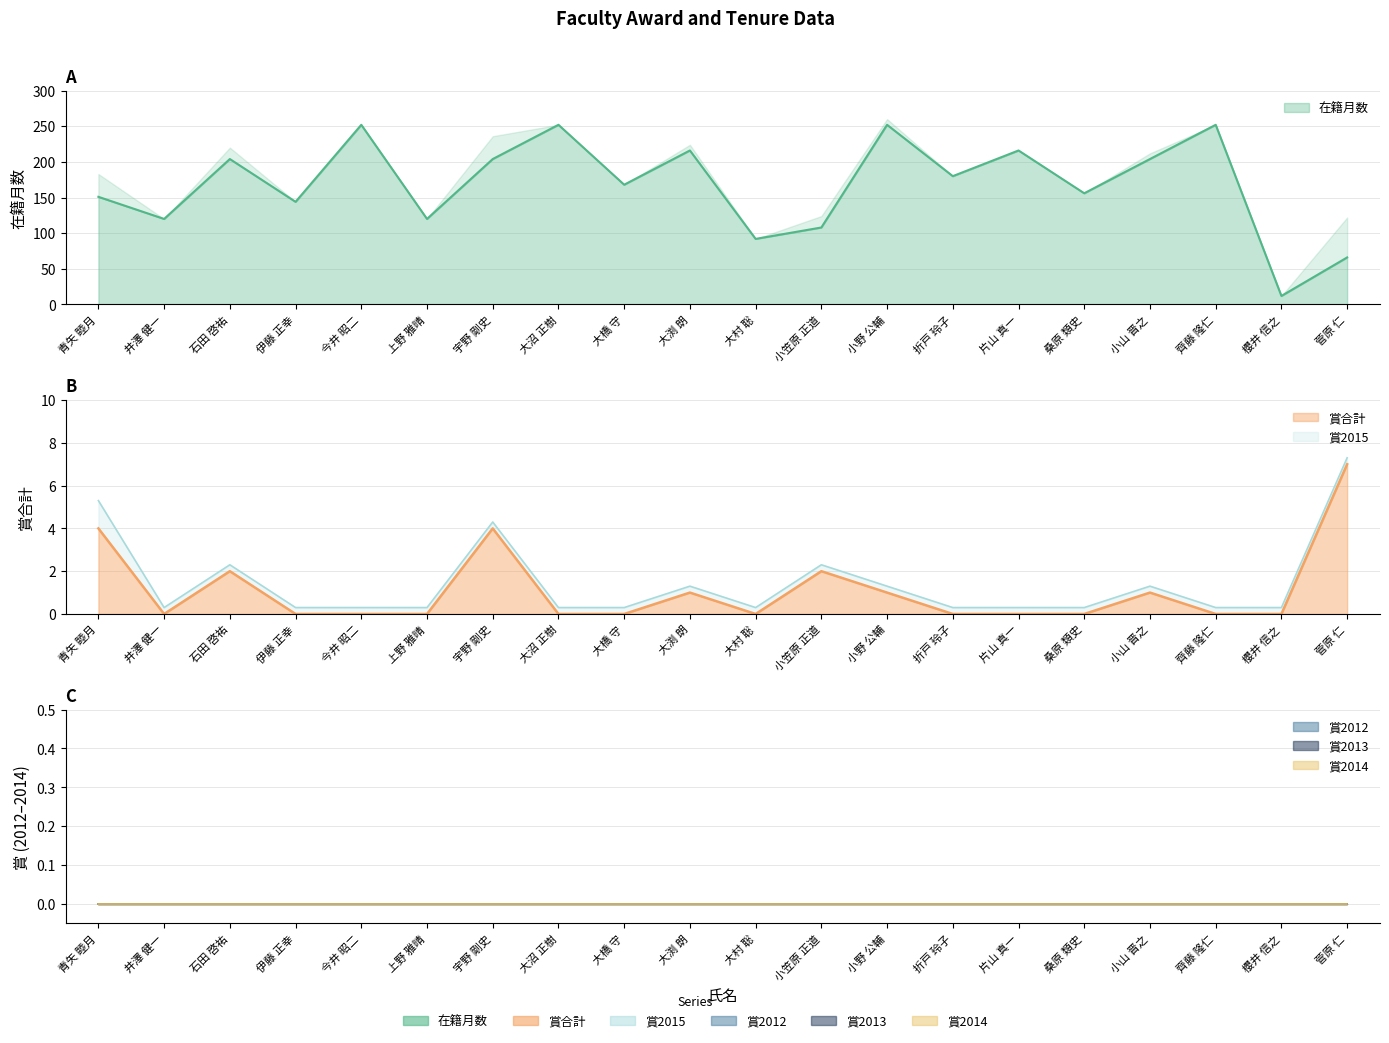

Reading left to right, what are all the values shown in this chart?

在籍月数: 151	120	204	144	252	120	204	252	168	216	92	108	252	180	216	156	204	252	12	66
賞合計: 4	0	2	0	0	0	4	0	0	1	0	2	1	0	0	0	1	0	0	7
賞2015: 1	0	0	0	0	0	0	0	0	0	0	0	0	0	0	0	0	0	0	0
賞2012: 0	0	0	0	0	0	0	0	0	0	0	0	0	0	0	0	0	0	0	0
賞2013: 0	0	0	0	0	0	0	0	0	0	0	0	0	0	0	0	0	0	0	0
賞2014: 0	0	0	0	0	0	0	0	0	0	0	0	0	0	0	0	0	0	0	0